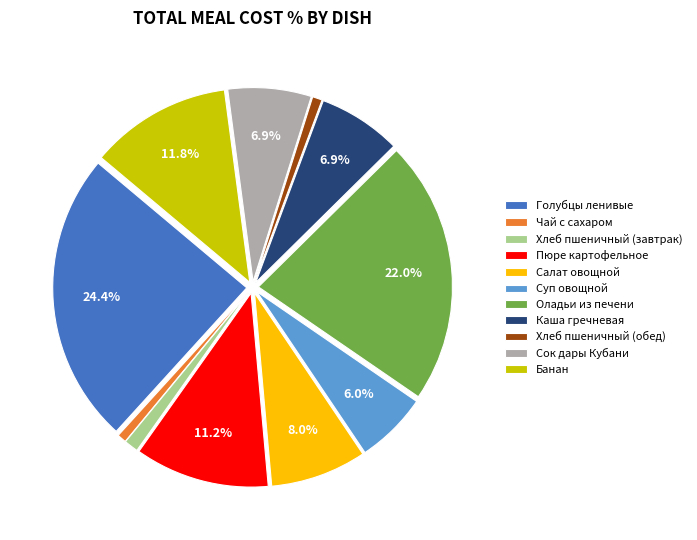

What percentage is the Каша гречневая slice, to the nearest percent?

7%